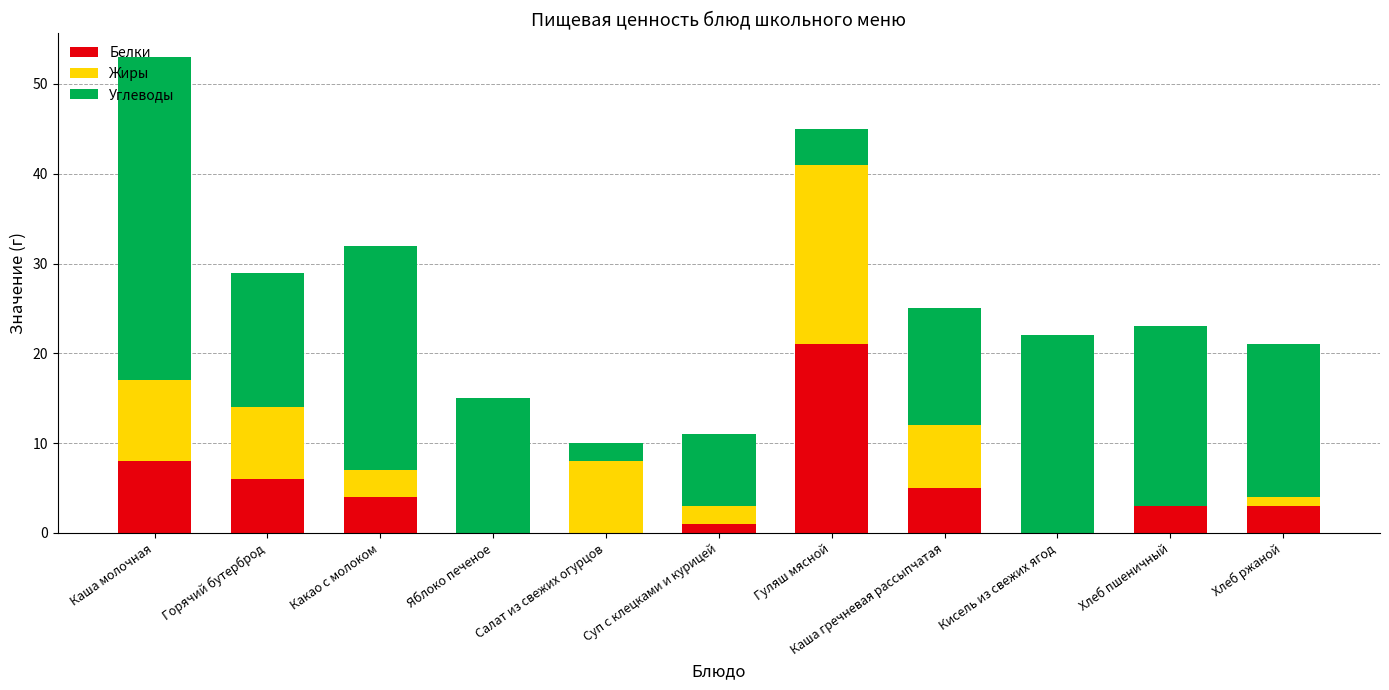

What is the sum of all Белки values?

51